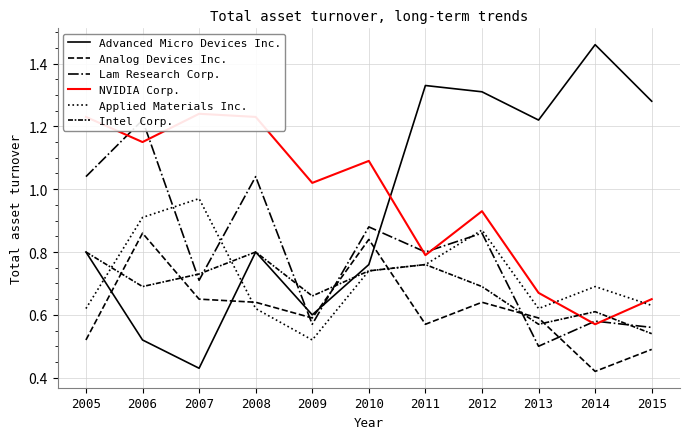

Is the value of Applied Materials Inc. at 2005 greater than the value of Advanced Micro Devices Inc. at 2012?

No